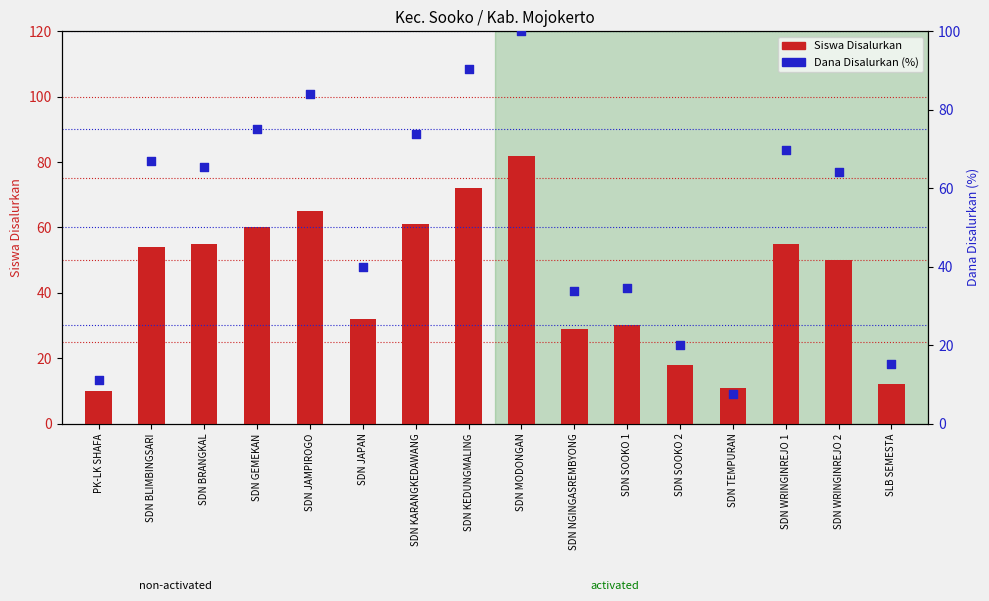

Is the value of Siswa Disalurkan at SLB SEMESTA greater than the value of Dana Disalurkan (%) at SDN WRINGINREJO 2?

No